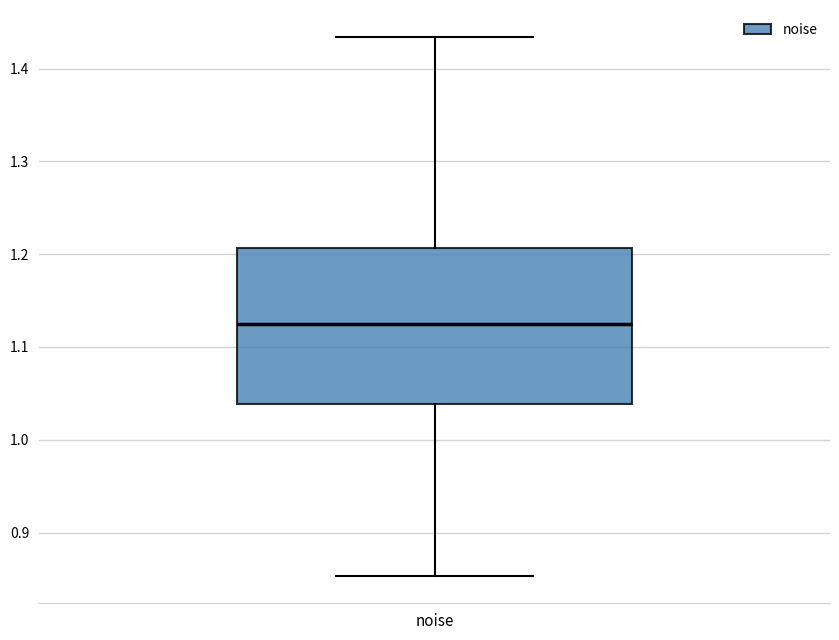

Read this box plot against the y-axis: the position of the median line, the range covered by the box, and the ends of both whiskers. The values are not printed on the chart, so give them approximately, as read against the axis.

median 1.12, box 1.04 to 1.21, whiskers 0.85 to 1.43